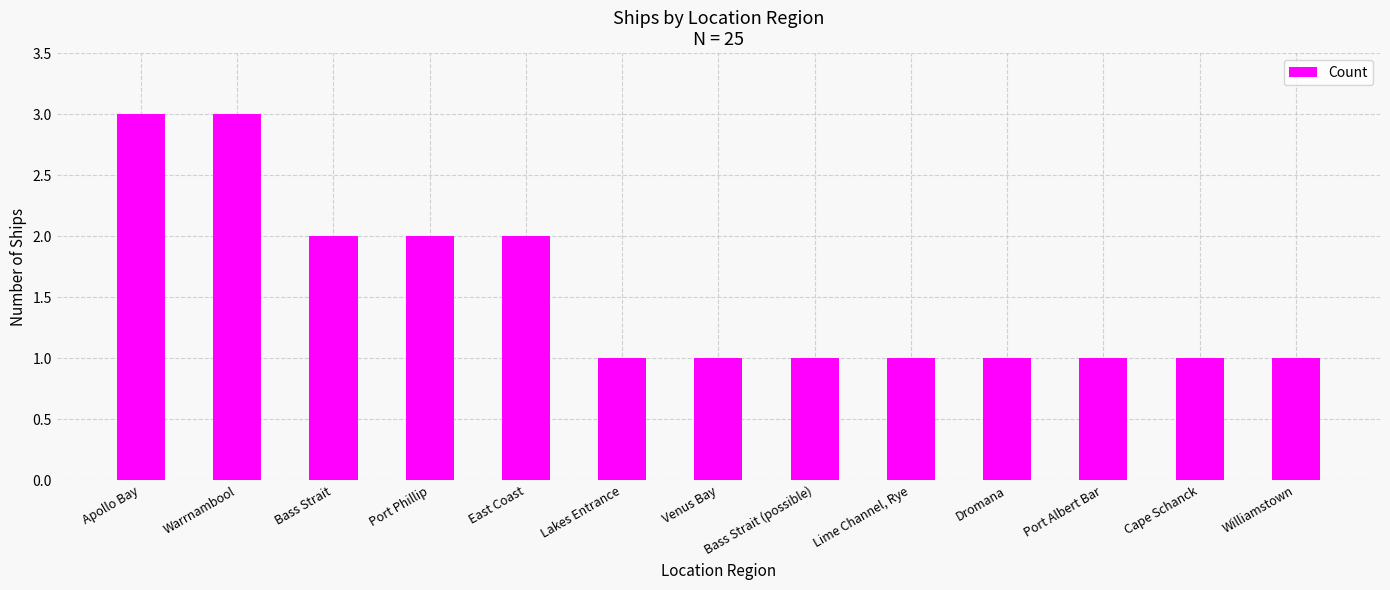

How many categories are shown in the chart?

13